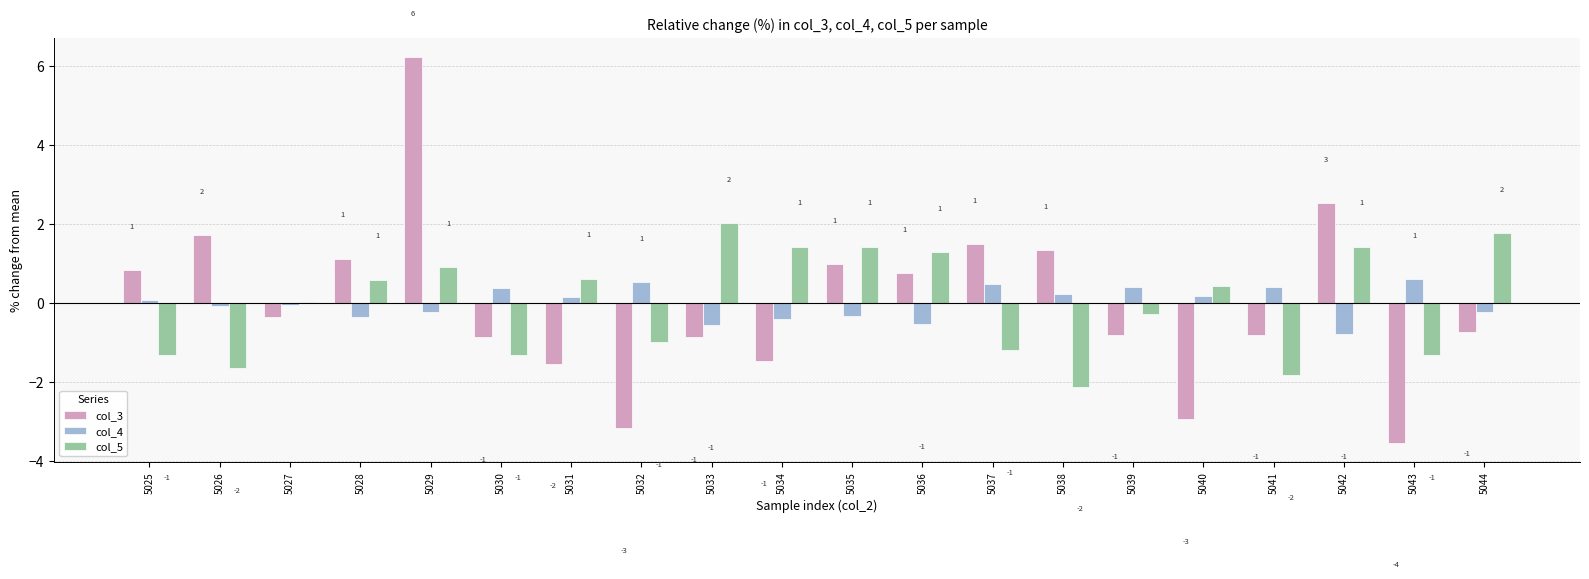

At which category is the sum across all series the highest?

5029